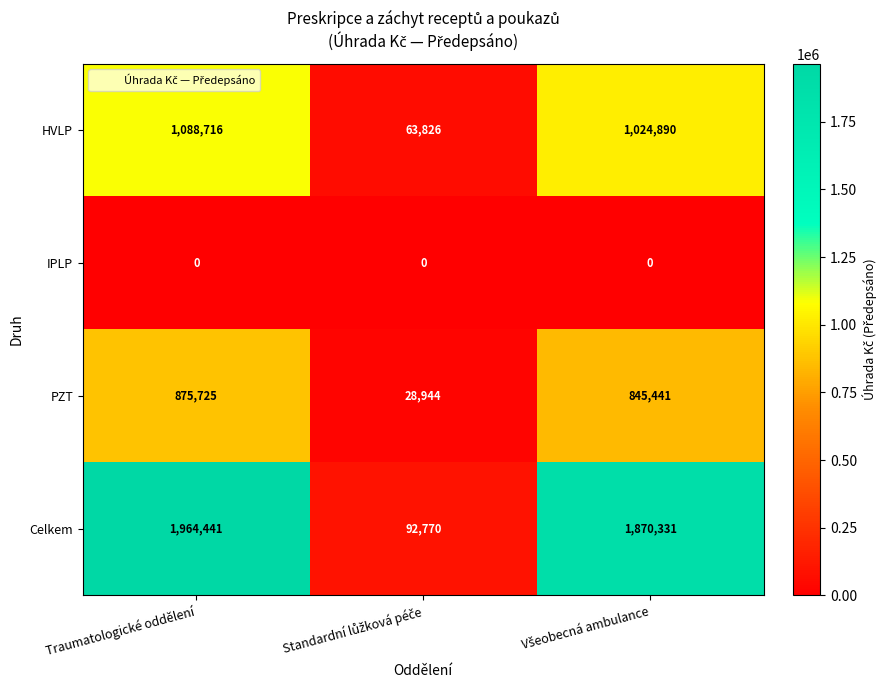

Reading right to left, what are all the values shown in this chart?

HVLP: 1024890	63826	1088716
IPLP: 0	0	0
PZT: 845441	28944	875725
Celkem: 1870331	92770	1964441